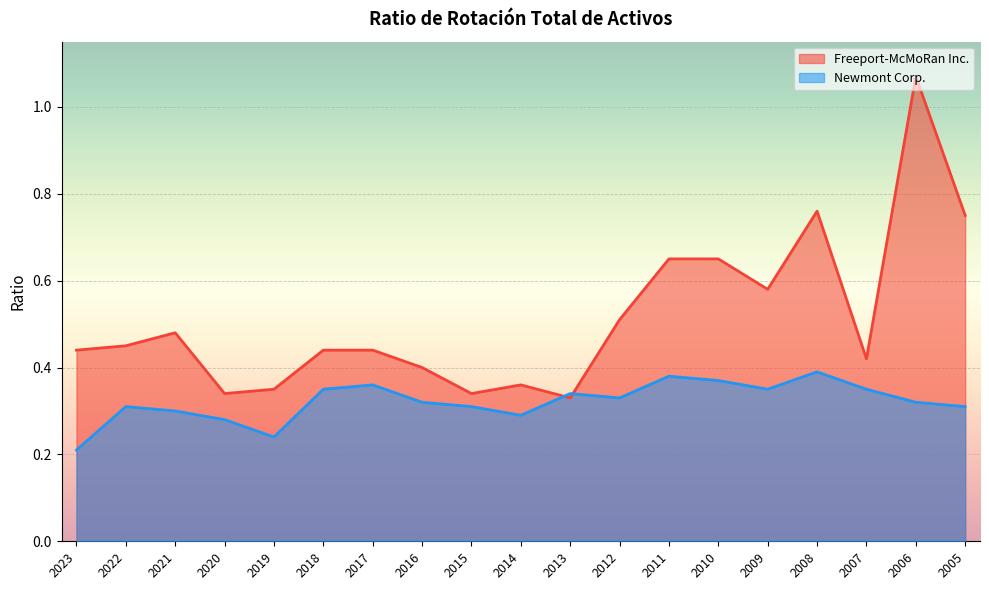

Rank the categories by Freeport-McMoRan Inc. value from lowest to highest.

2013, 2020, 2015, 2019, 2014, 2016, 2007, 2023, 2018, 2017, 2022, 2021, 2012, 2009, 2011, 2010, 2005, 2008, 2006